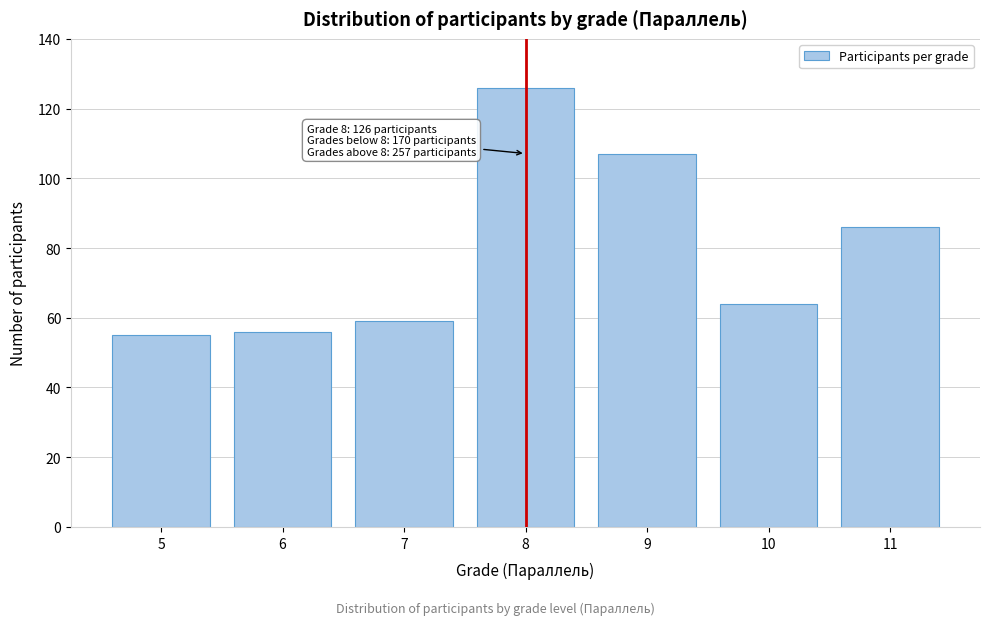

Reading left to right, extract all data points from this chart.

5=55	6=56	7=59	8=126	9=107	10=64	11=86